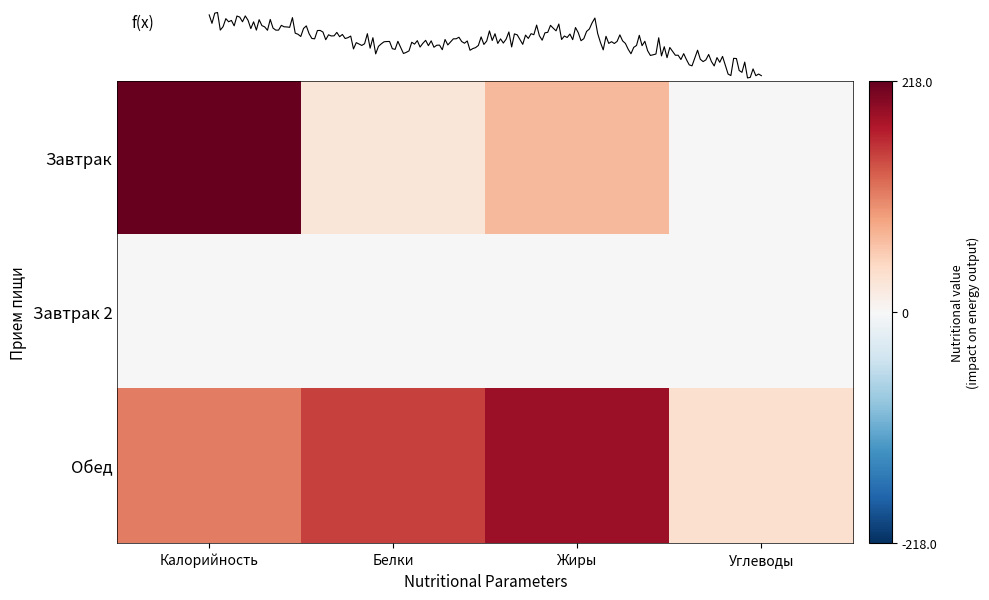

True or false: Завтрак has a value of 218.0 at Калорийность.

True